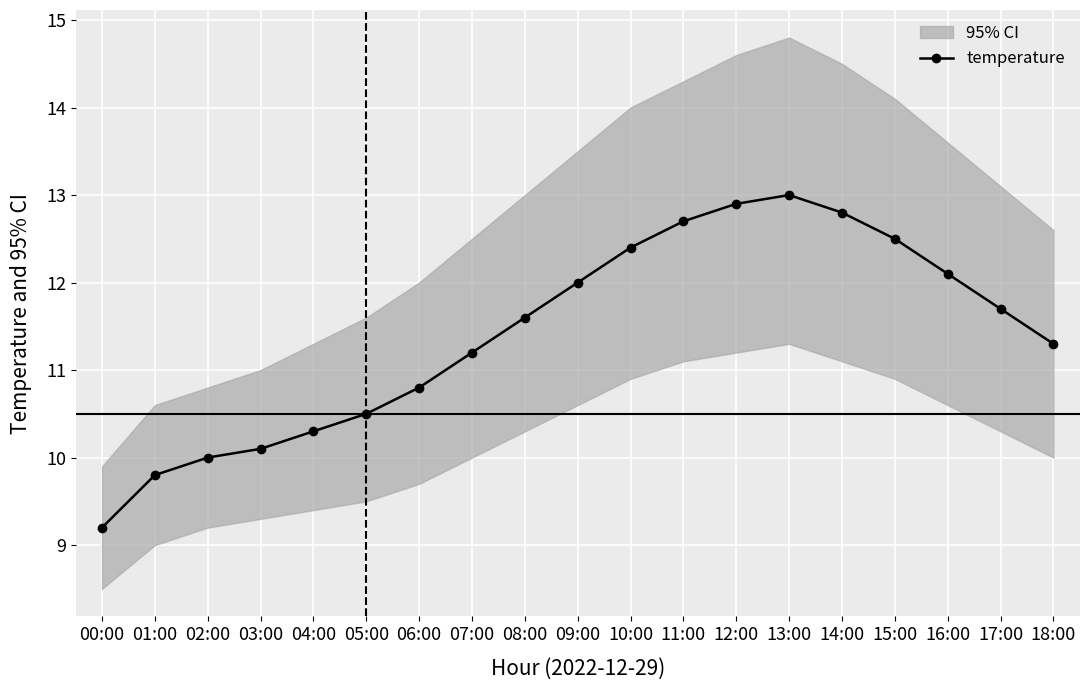

How many distinct data groups are displayed?

1